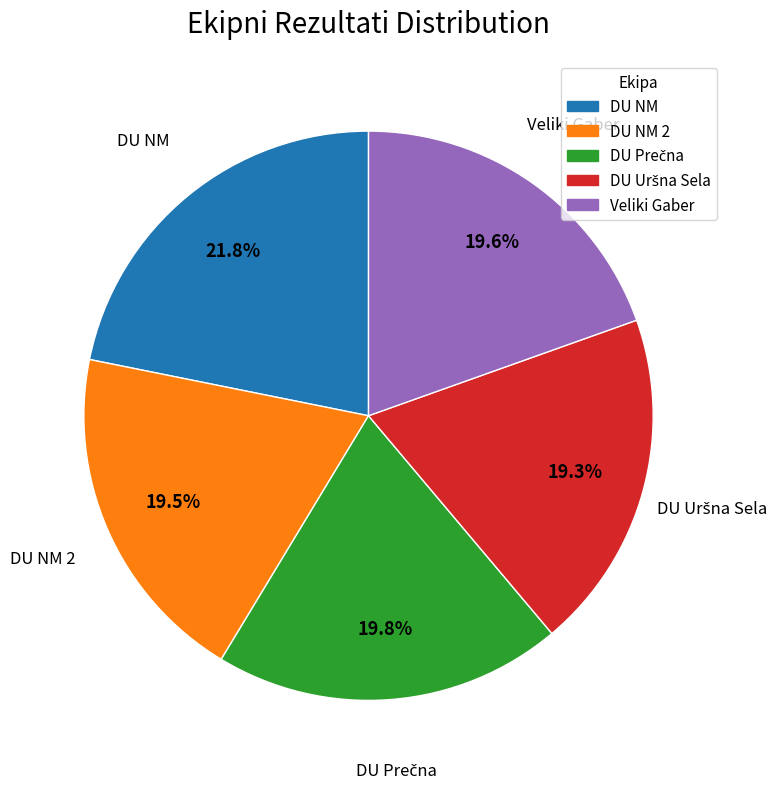

Is there a majority slice in this chart?

No